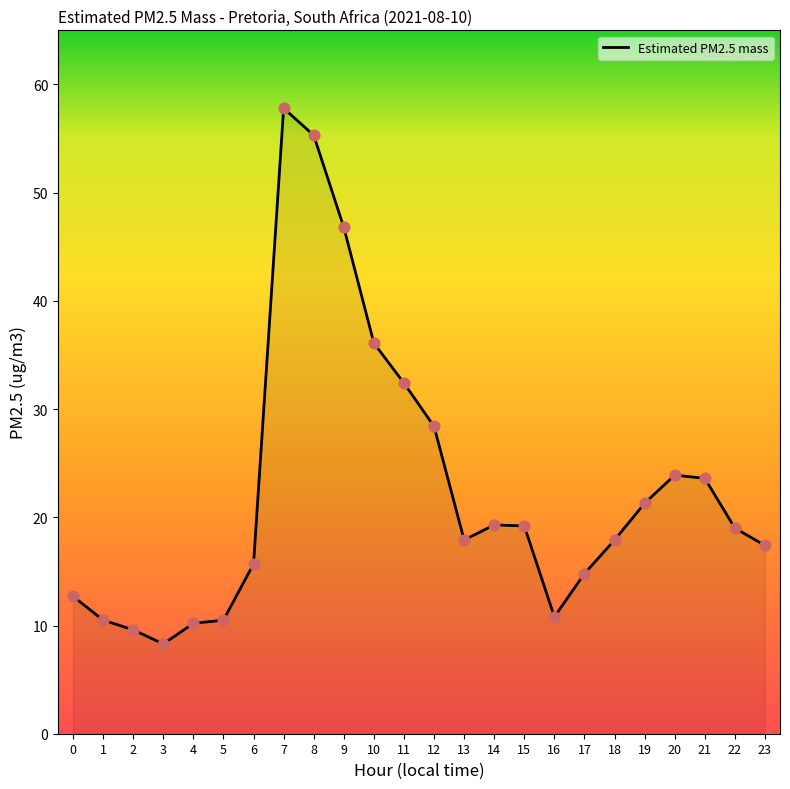

Between 7 and 10, which is larger?

7